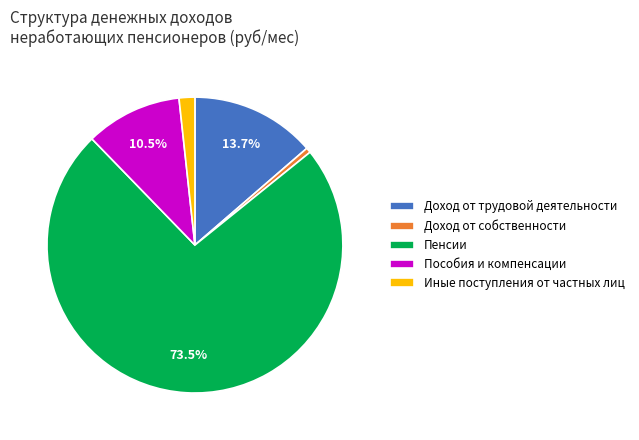

To the nearest percent, what is the difference between the largest and smallest slice percentages?

73%